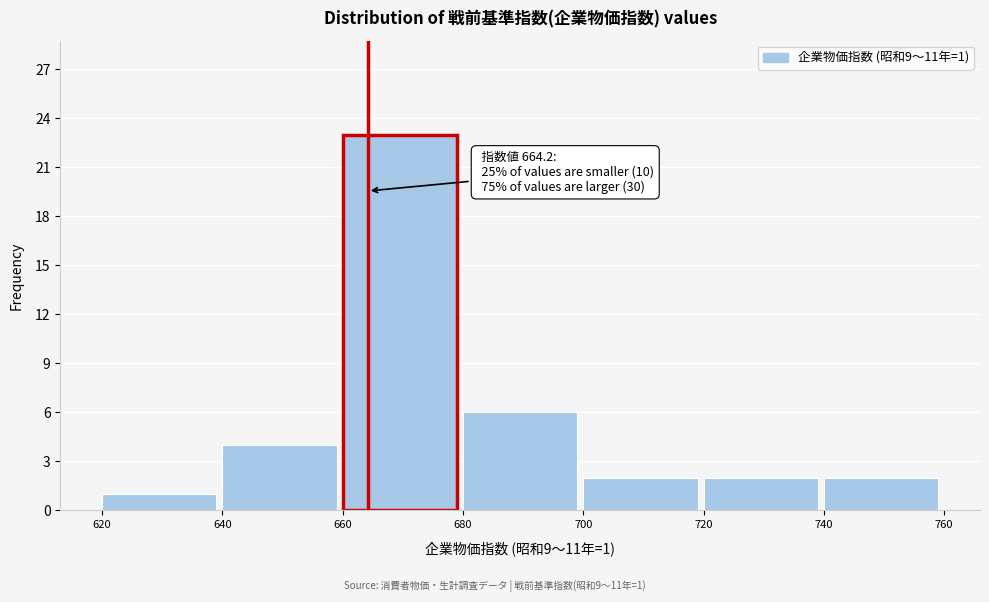

Which range on the x-axis has the tallest bar?

660 to 680